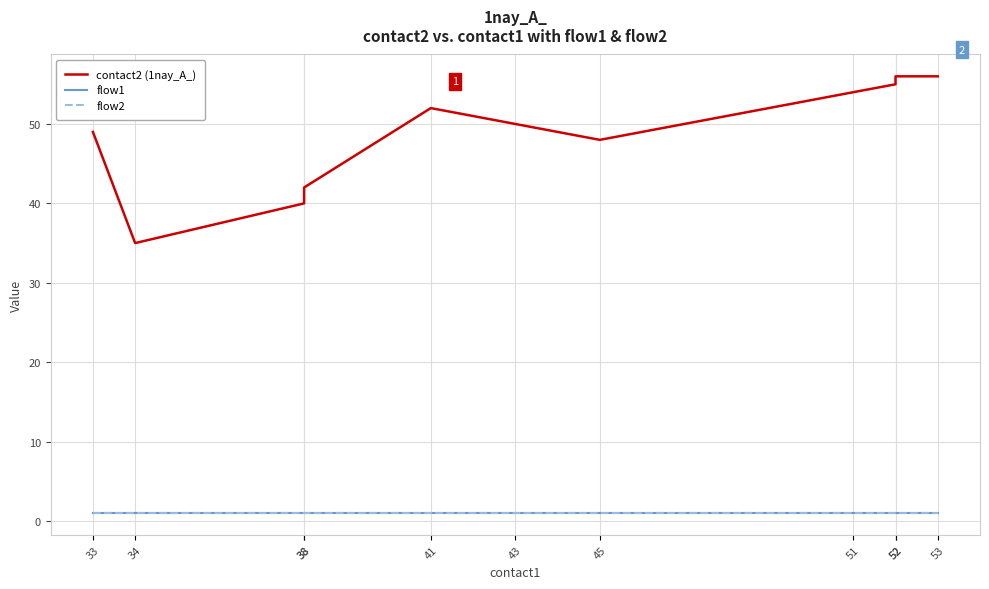

At which label is flow1 closest to 1?

33